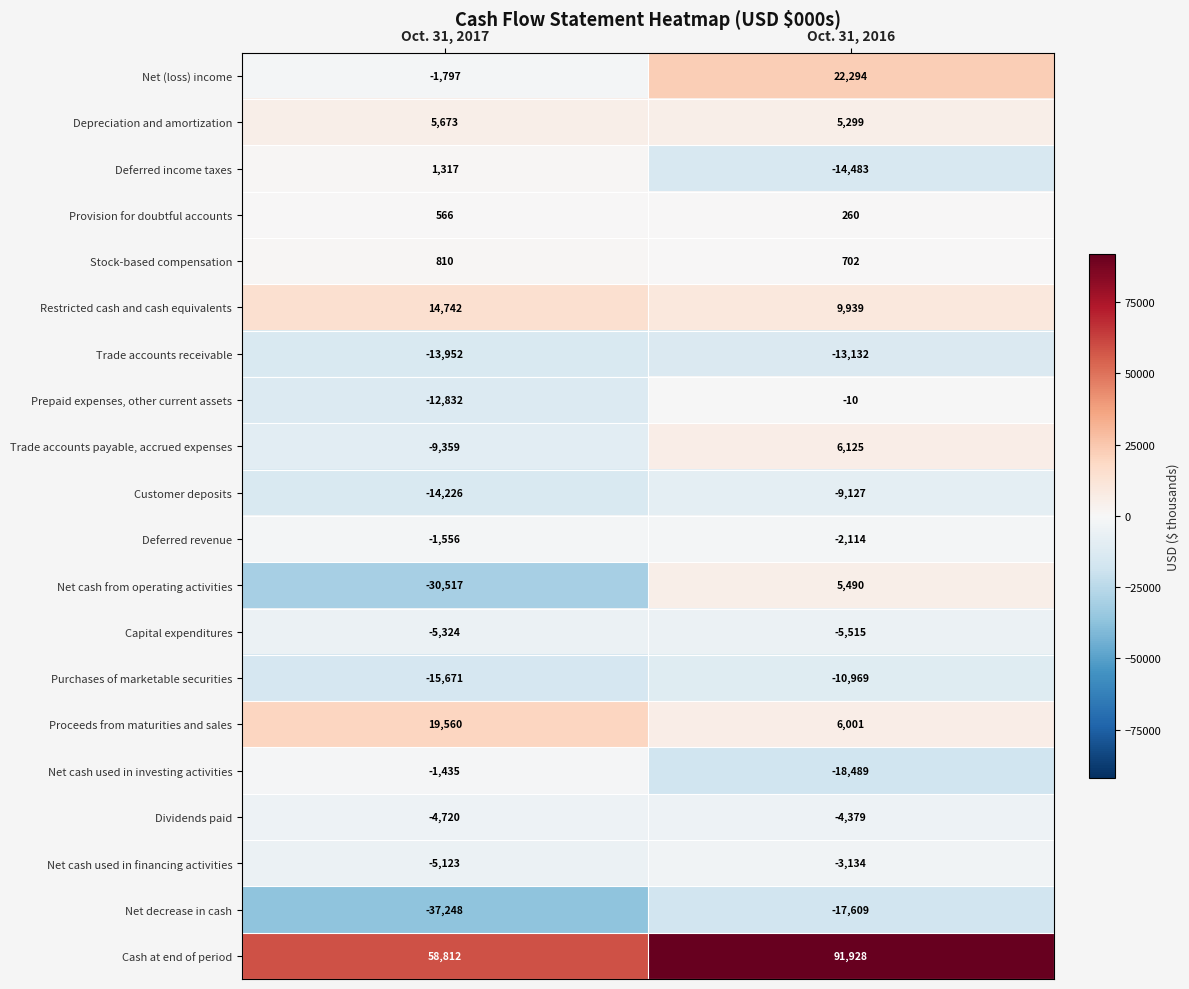

Which series changed the most between Oct. 31, 2017 and Oct. 31, 2016?

Net cash from operating activities